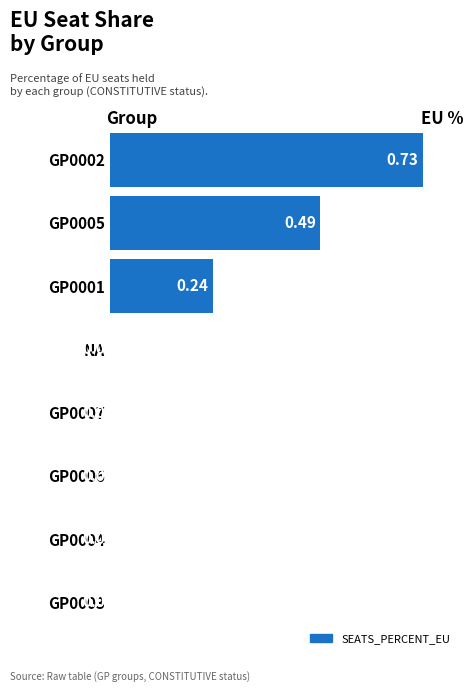

Are the bars horizontal?

Yes